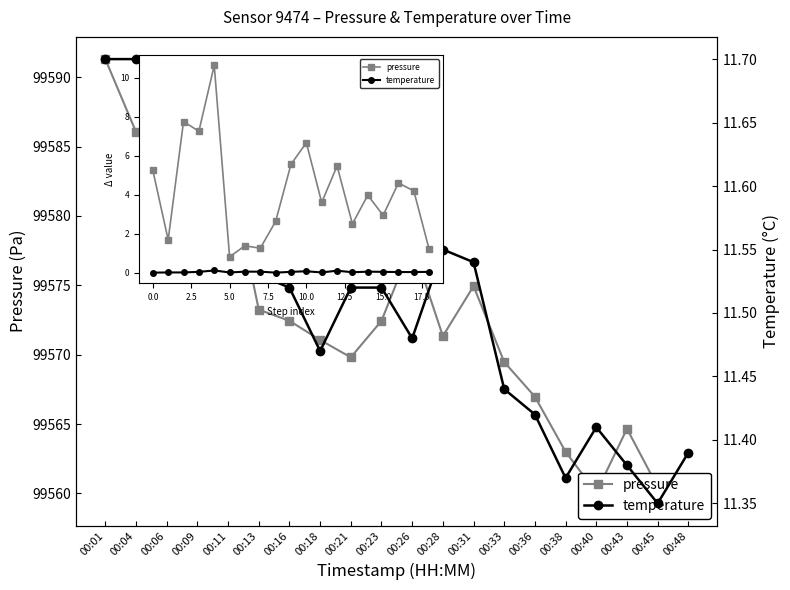

Reading left to right, what are all the values shown in this chart?

pressure: 5.2	1.7	7.8	7.2	10.6	0.8	1.4	1.2	2.6	5.6	6.7	3.6	5.5	2.5	4.0	2.9	4.6	4.2	1.2
temperature: 0.0	0.0	0.0	0.0	0.1	0.0	0.0	0.0	0.0	0.0	0.1	0.0	0.1	0.0	0.1	0.0	0.0	0.0	0.0